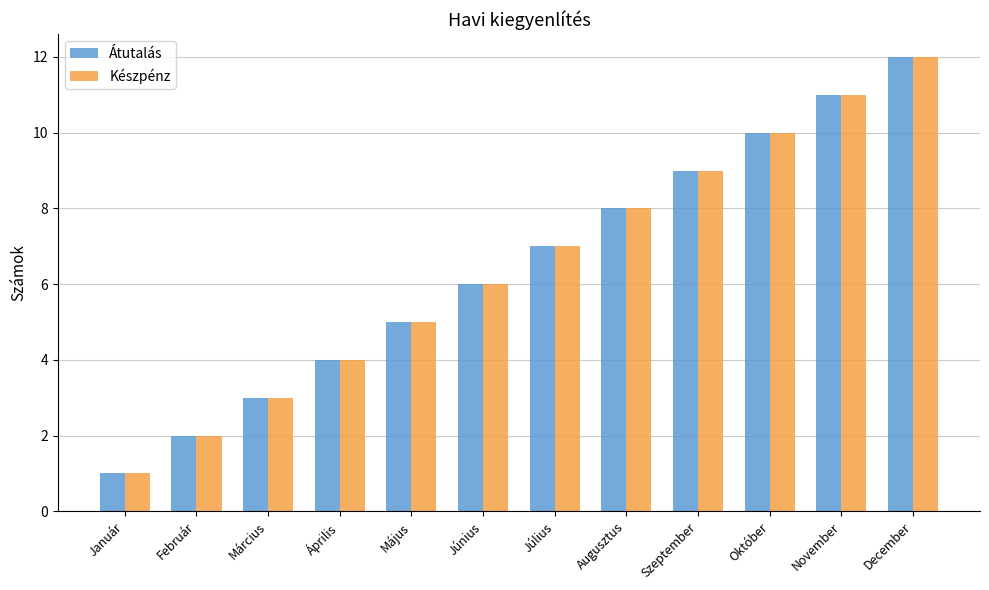

What position from the left is Február?

2